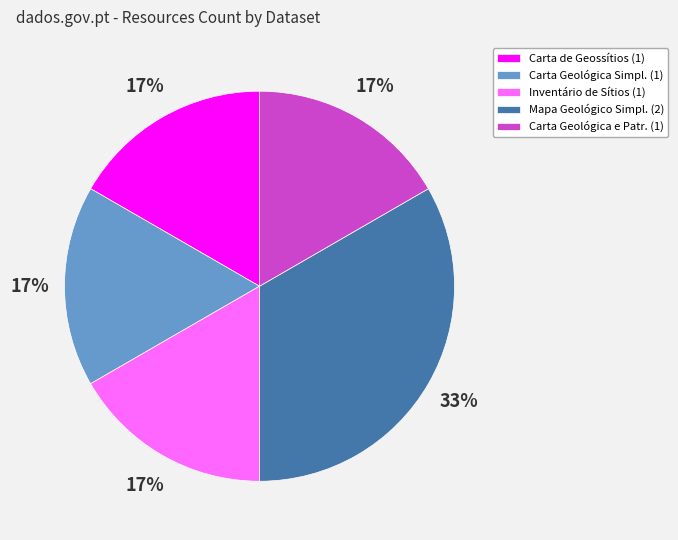

Is there any slice that represents more than half of the pie?

No